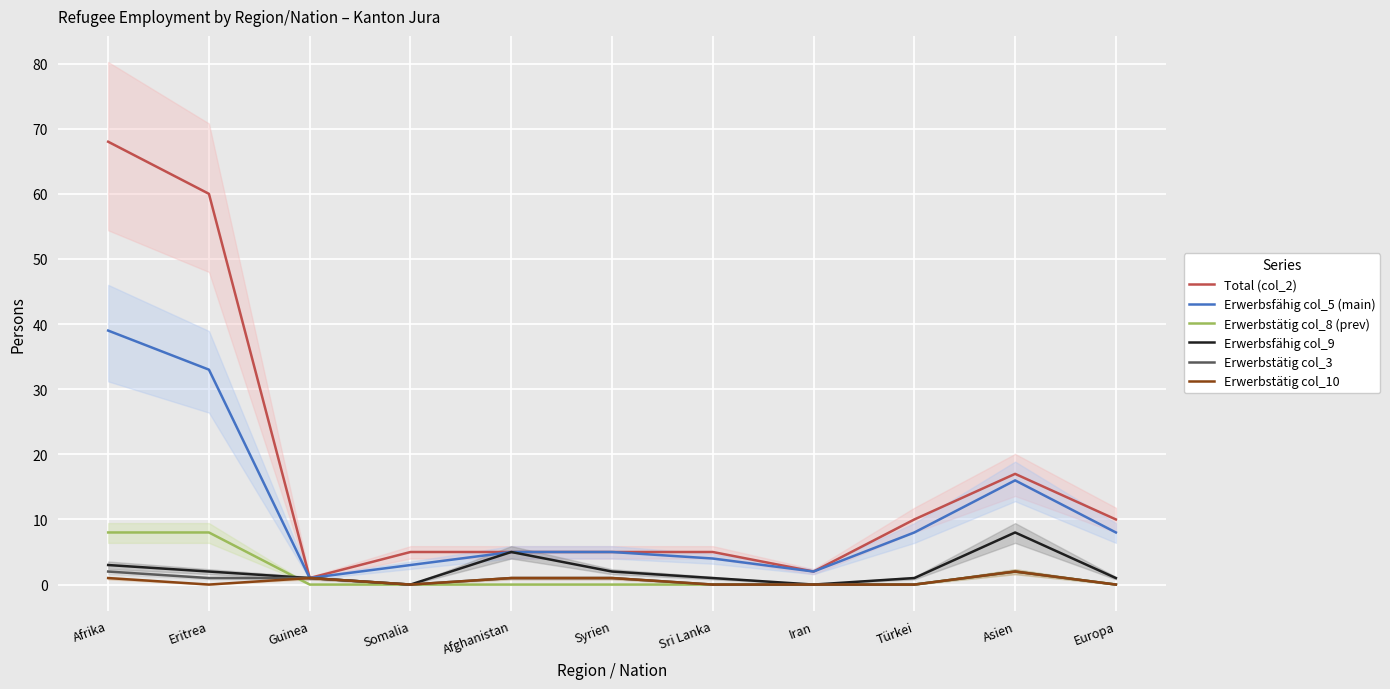

Rank the categories by Erwerbsfähig col_9 value from lowest to highest.

Somalia, Iran, Guinea, Sri Lanka, Türkei, Europa, Eritrea, Syrien, Afrika, Afghanistan, Asien